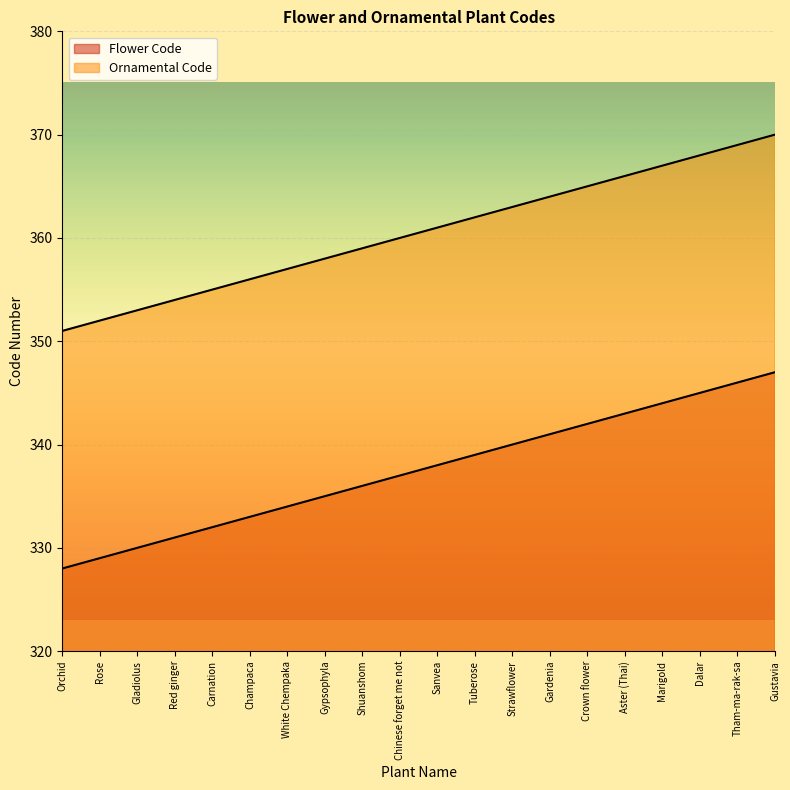

What is the label of the 9th point from the left?

Shuanshom